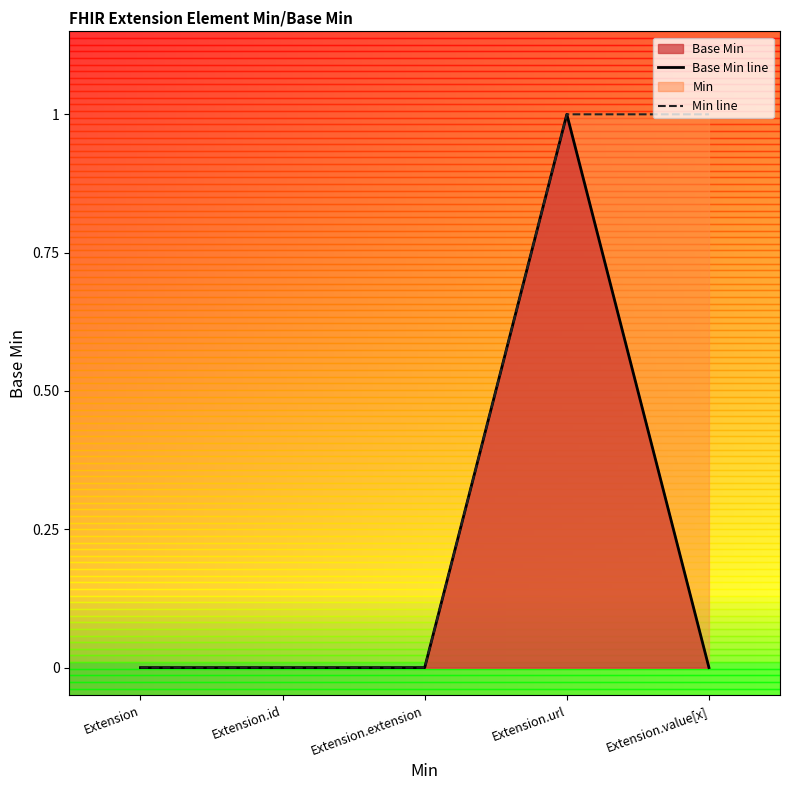

List the labels in order of Base Min line value, largest first.

Extension.url, Extension, Extension.id, Extension.extension, Extension.value[x]